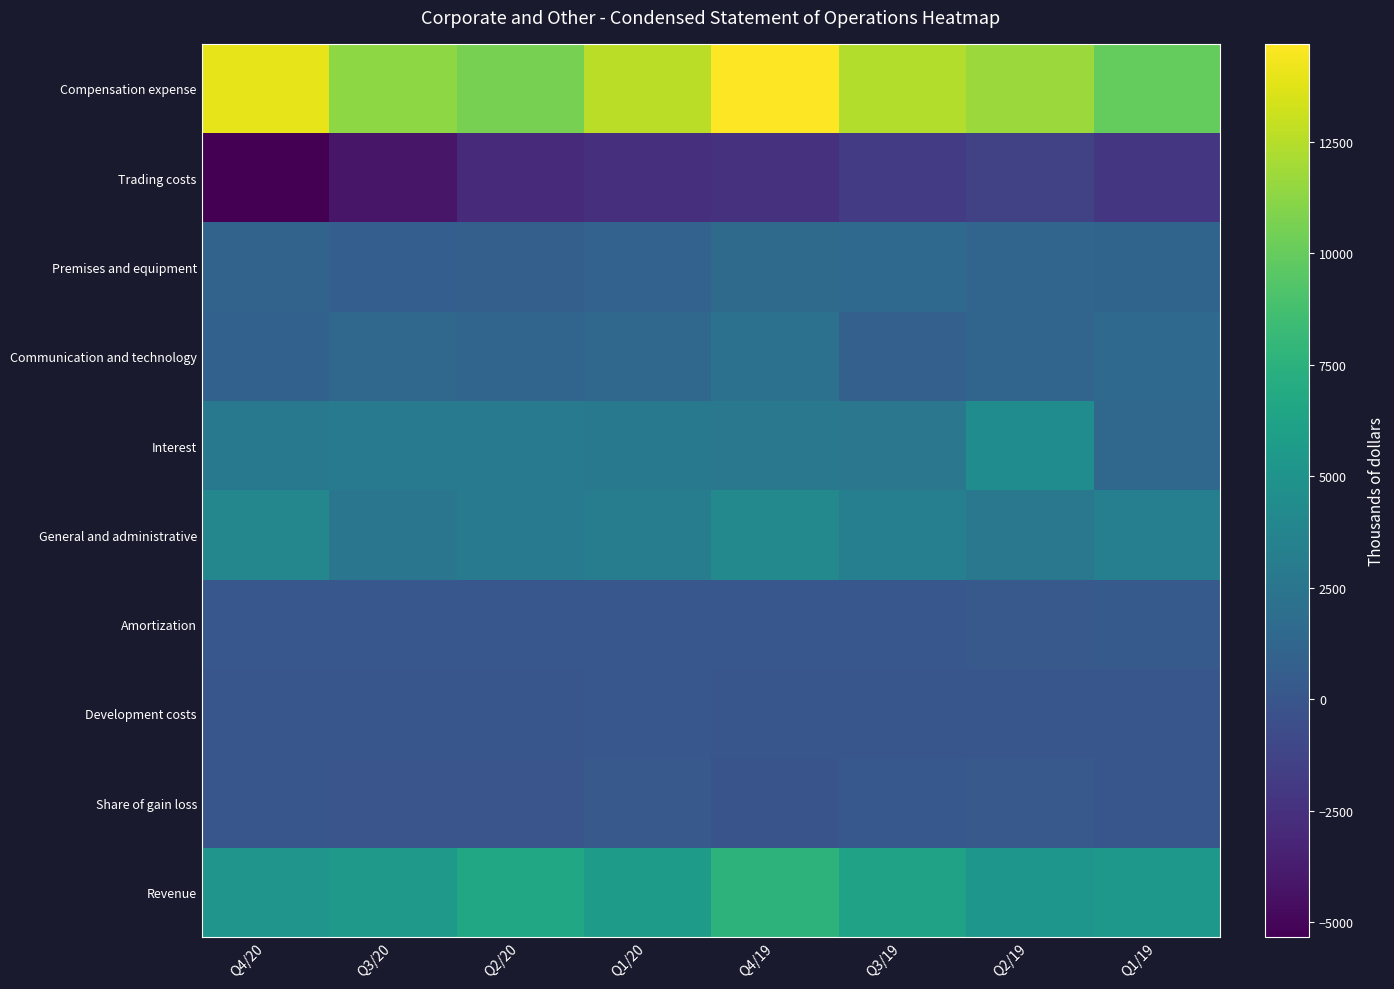

What is the total value across all series at Q4/19?

30354